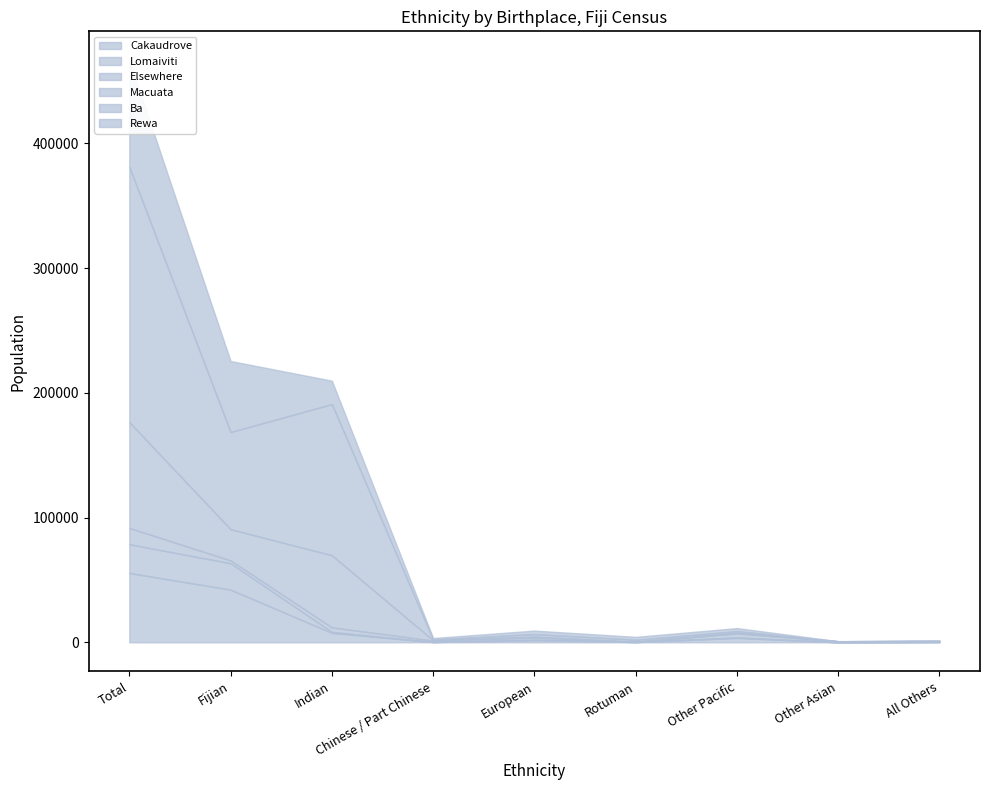

What is the minimum value shown in the chart?

7